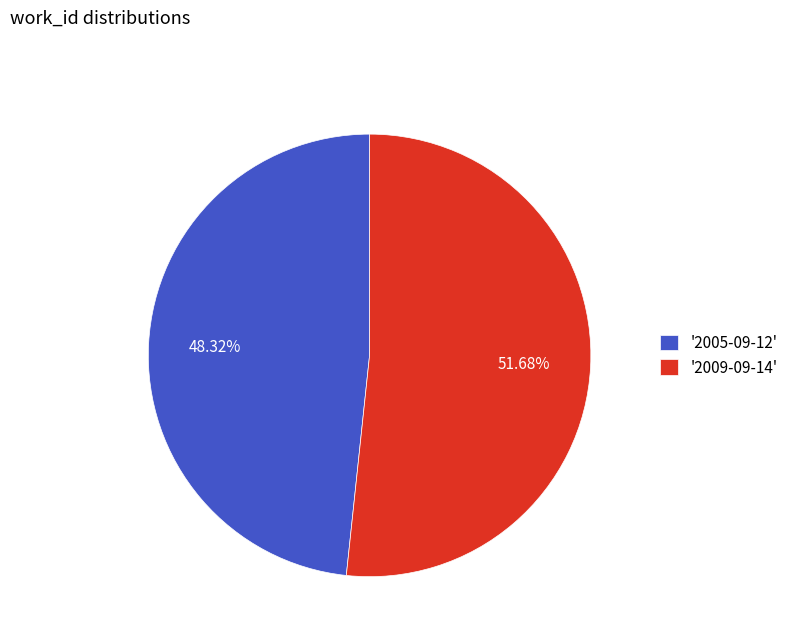

Does any single category account for the majority?

Yes